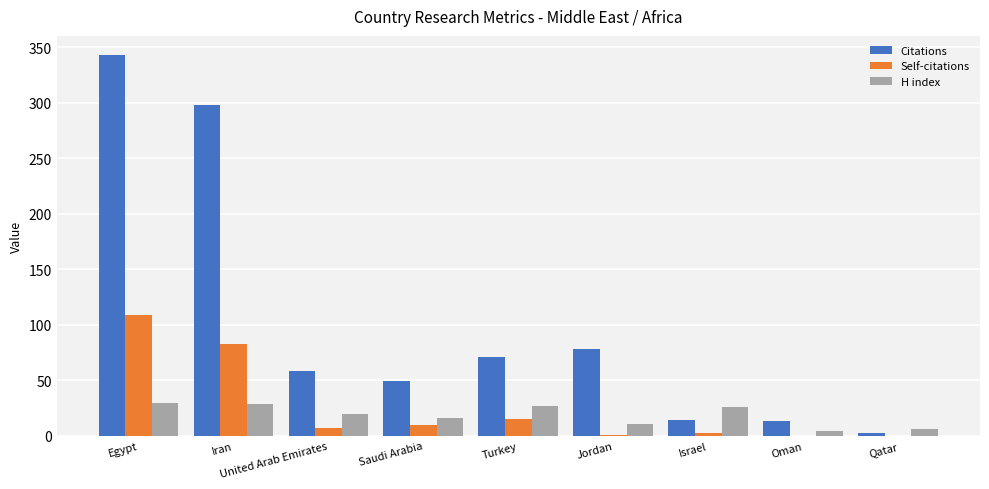

How many categories are shown in the chart?

9